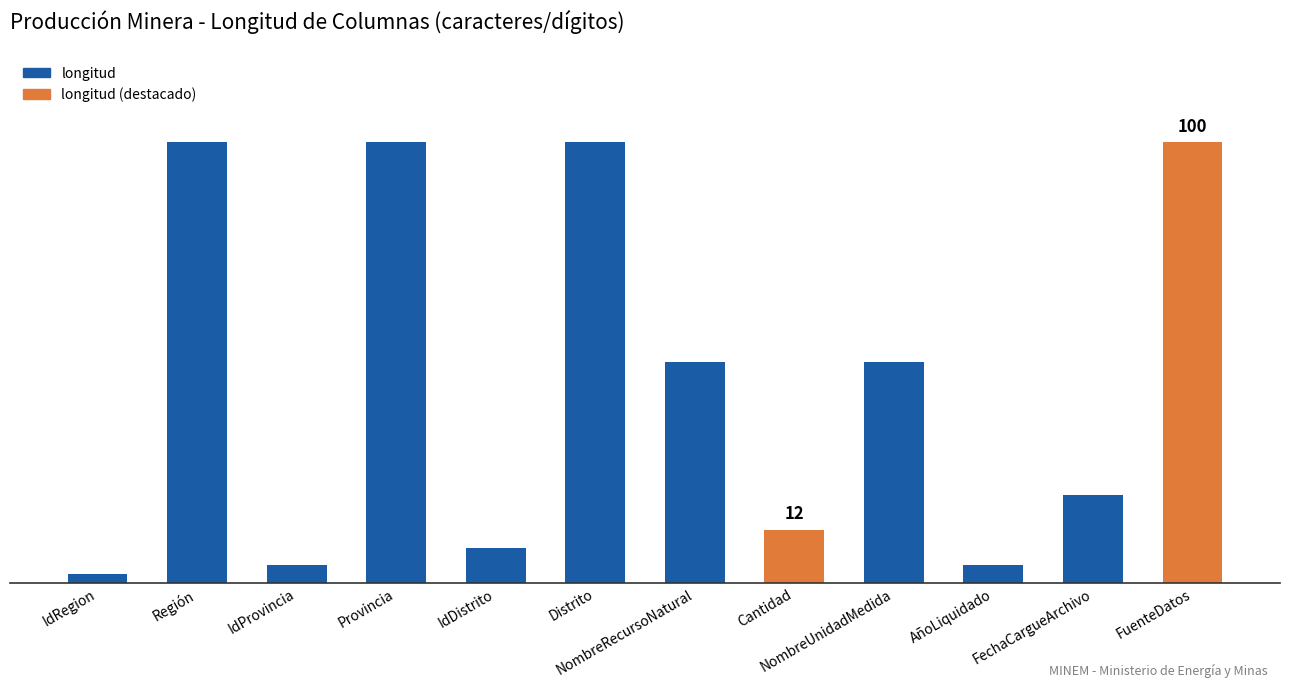

Rank the categories by value from highest to lowest.

Región, Provincia, Distrito, FuenteDatos, NombreRecursoNatural, NombreUnidadMedida, FechaCargueArchivo, Cantidad, IdDistrito, IdProvincia, AñoLiquidado, IdRegion